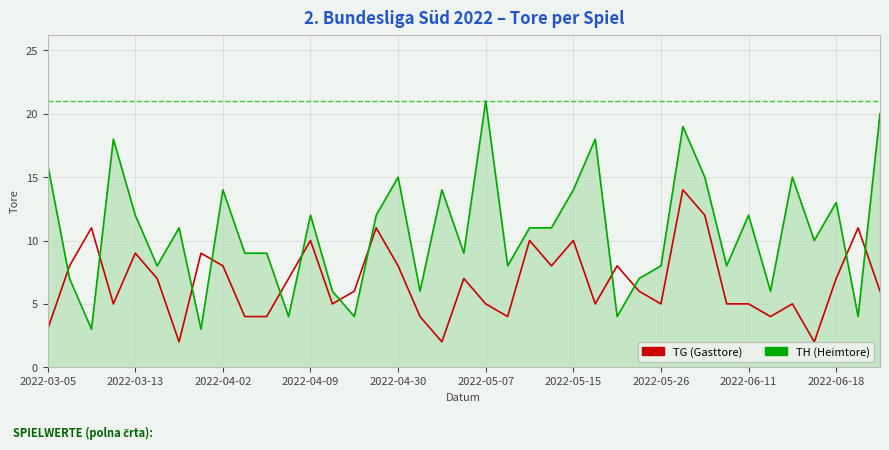

Rank the series by their maximum value, from lowest to highest.

TG (Gasttore), TH (Heimtore)